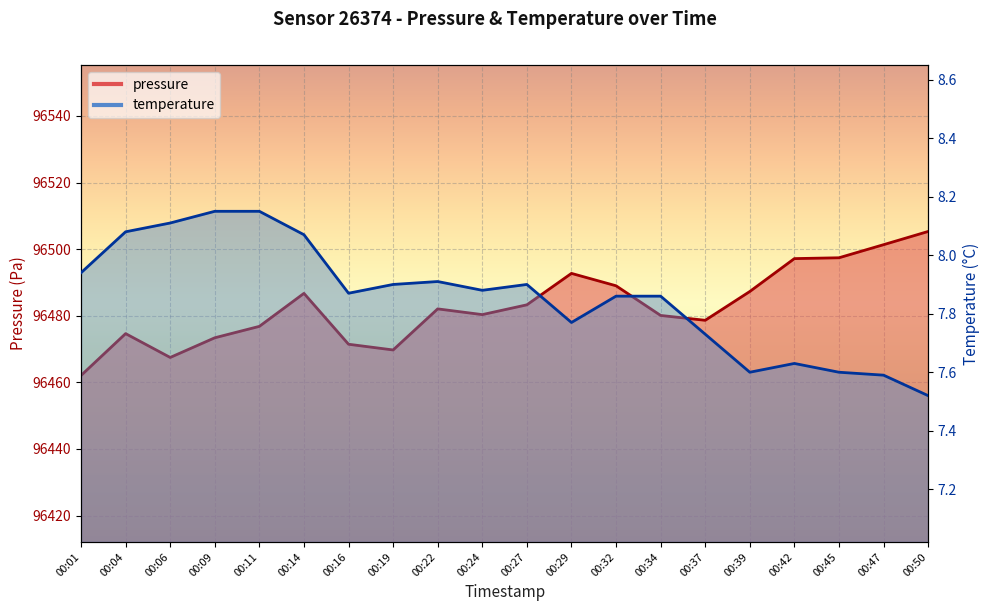

What is the average value of the temperature series?

7.9